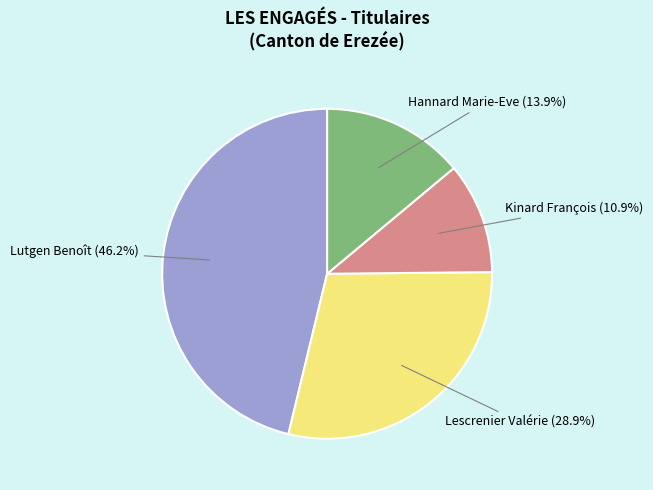

Which category has the smallest portion of the pie?

Kinard François